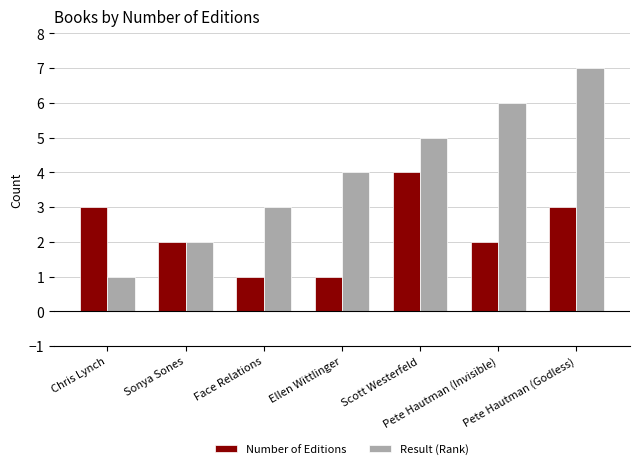

How many bars are there in total?

14